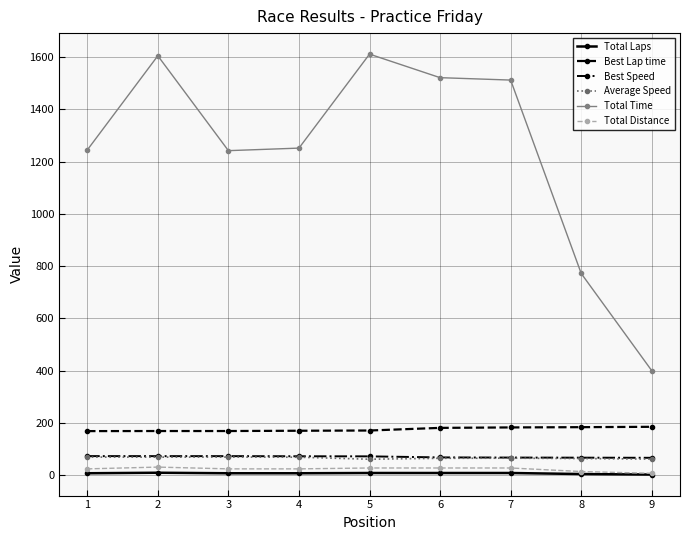

Which series has the widest spread of values?

Total Time